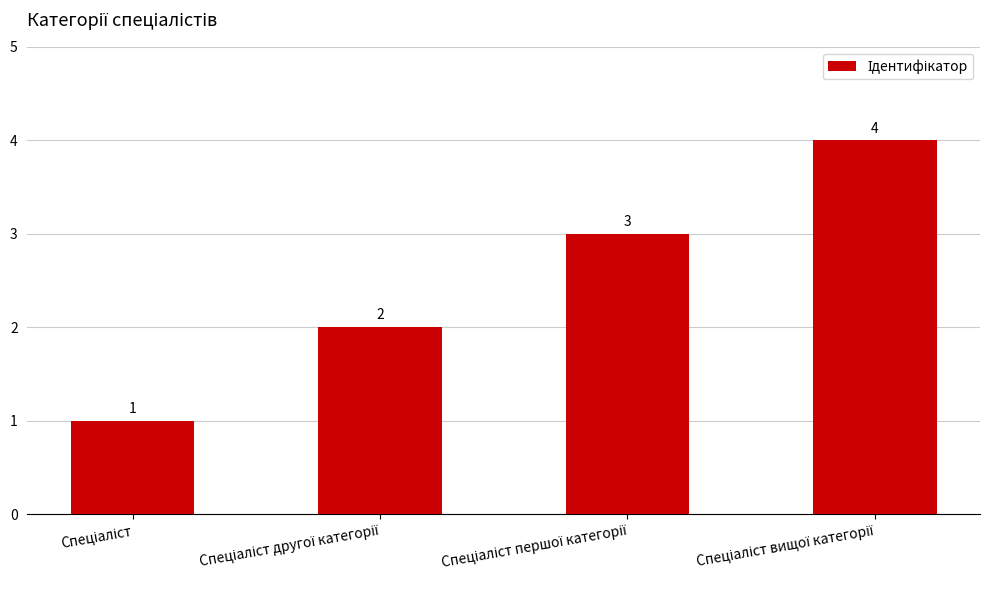

What is the difference between the maximum and minimum values?

3